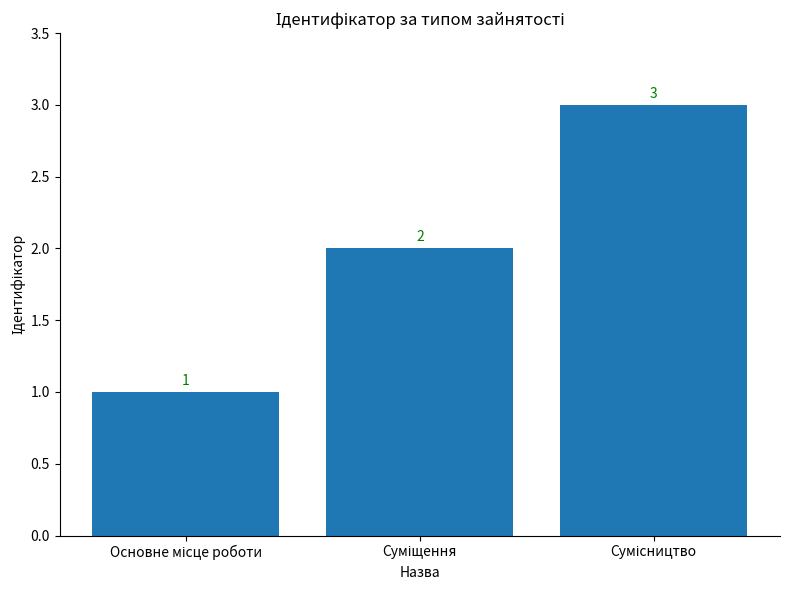

What is the difference between the maximum and minimum values?

2